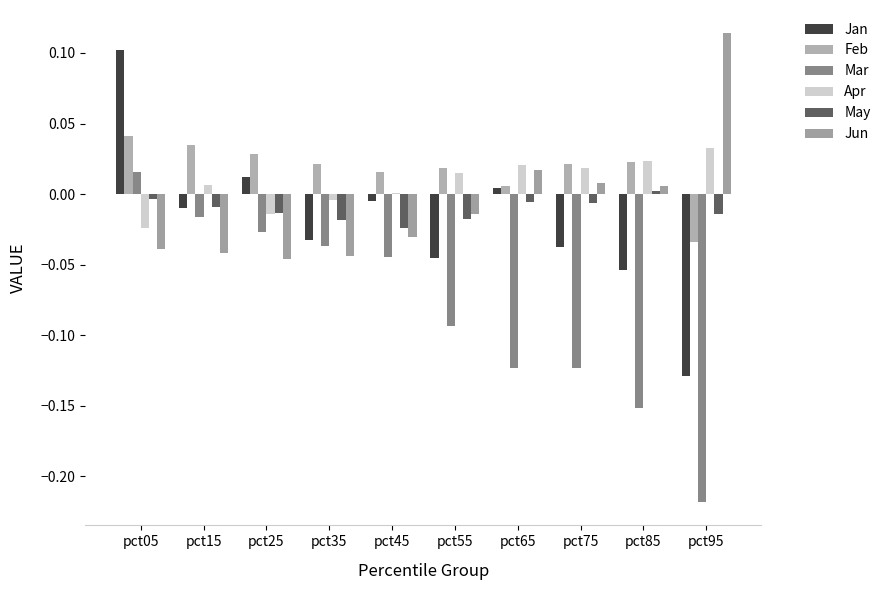

What is the total value across all series at pct25?

-0.1